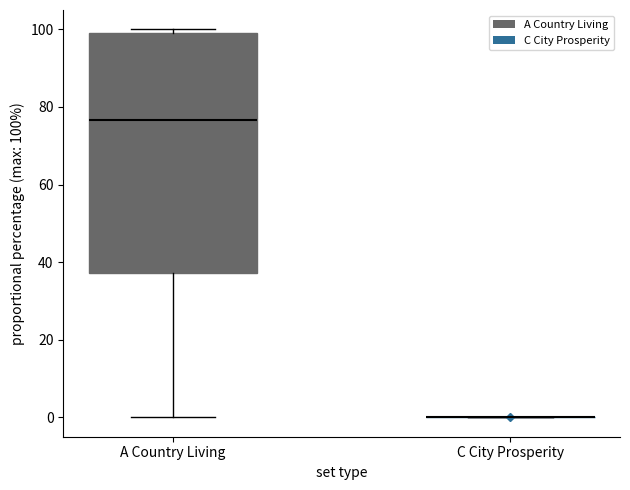

Reading left to right, read every box against the y-axis: the position of its median line, the range the box covers, and the ends of its whiskers. The values are not printed on the chart, so give them approximately, as read against the axis.

A Country Living: median 76, box 38 to 100, whiskers 0 to 100 (just above the box's upper edge)
C City Prosperity: box collapsed to a line at 0, whiskers 0 to 0